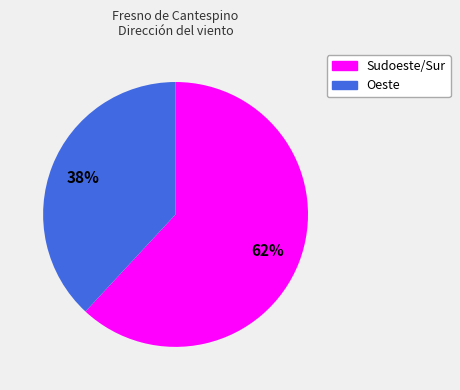

To the nearest percent, what is the difference between the largest and smallest slice percentages?

24%